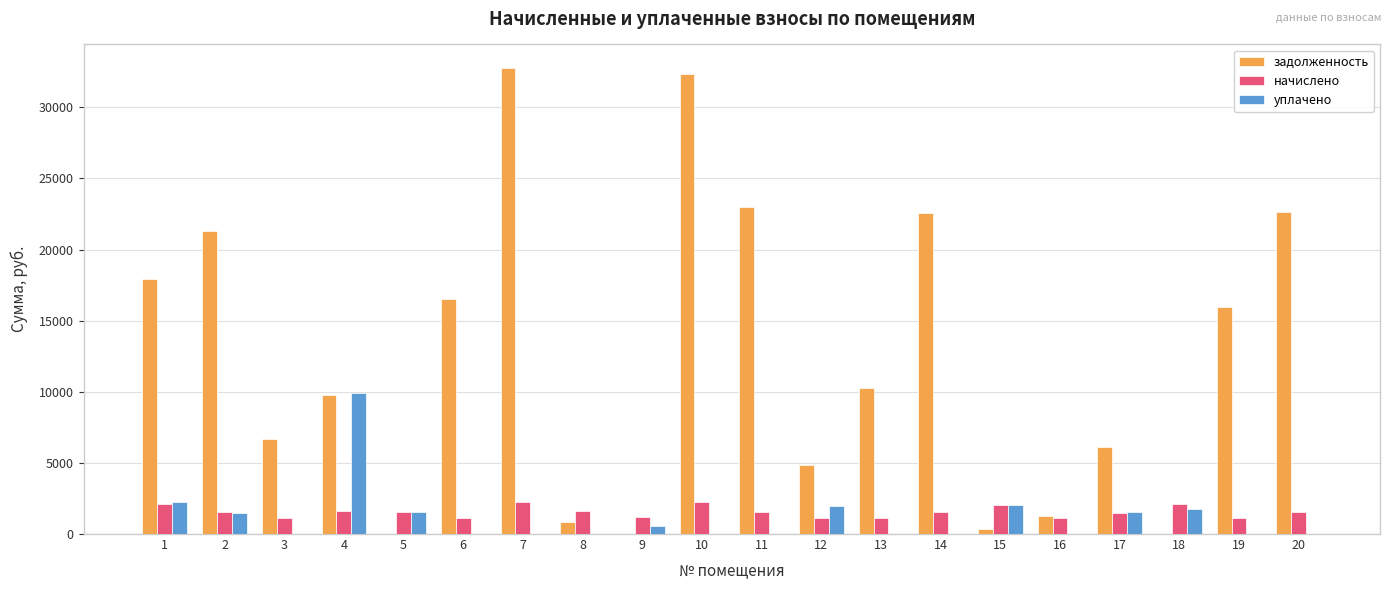

What is the approximate value of начислено at 14?

1548.7